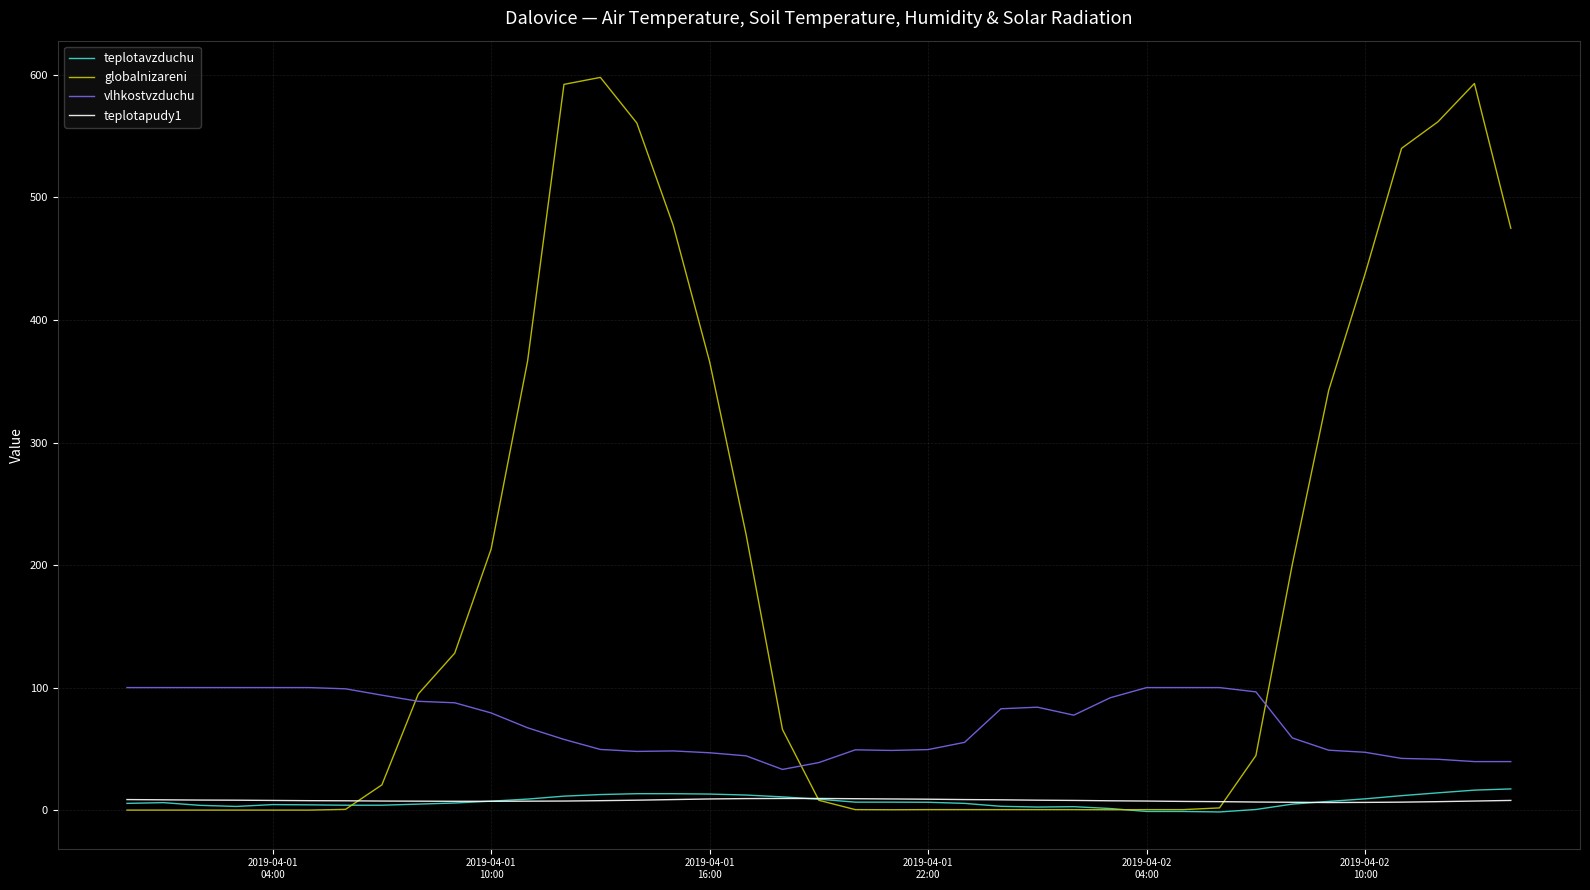

What is the maximum value for teplotavzduchu?

17.3